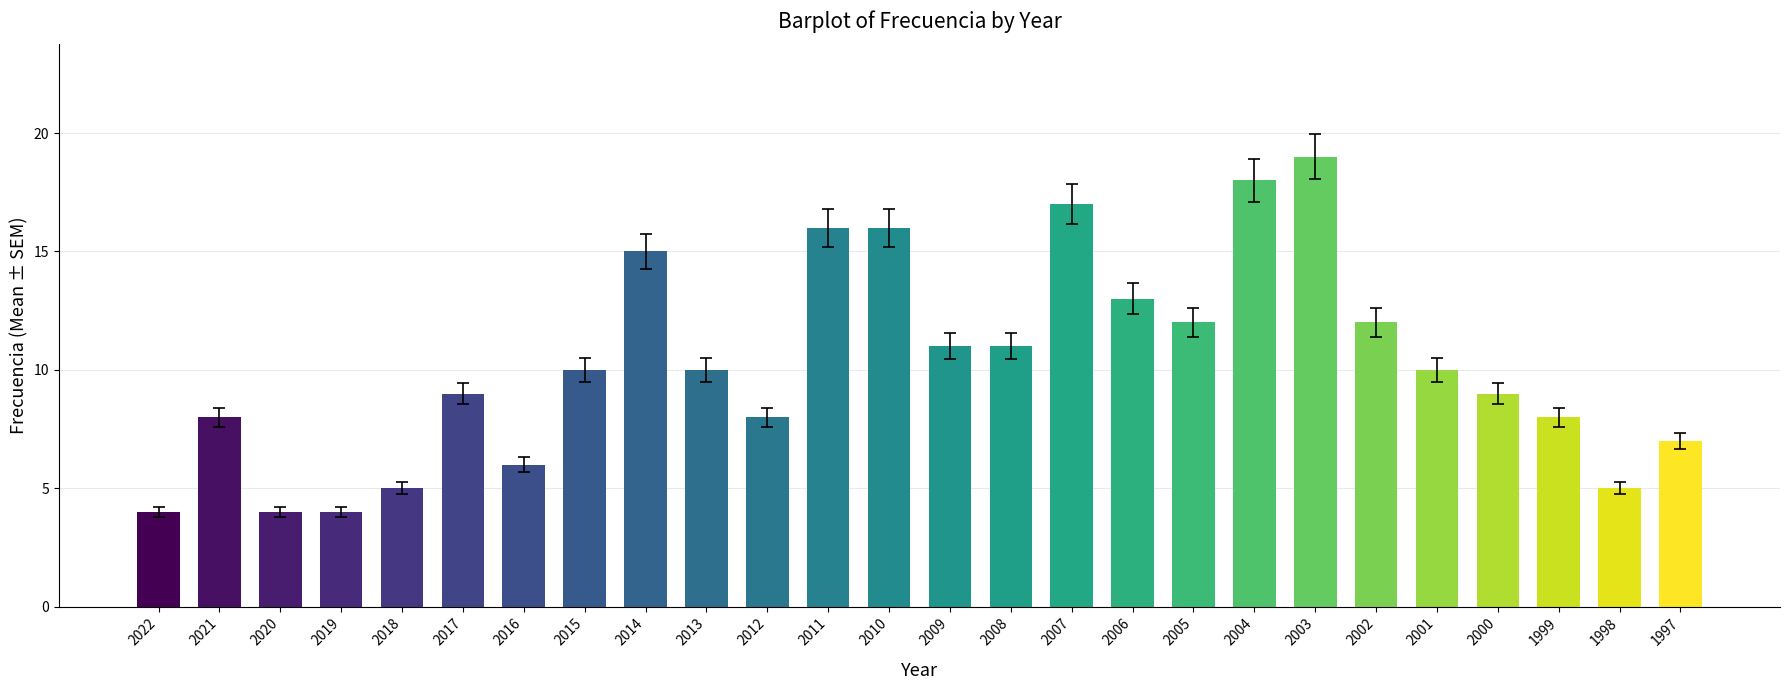

What is the value of the 5th bar from the left?

5